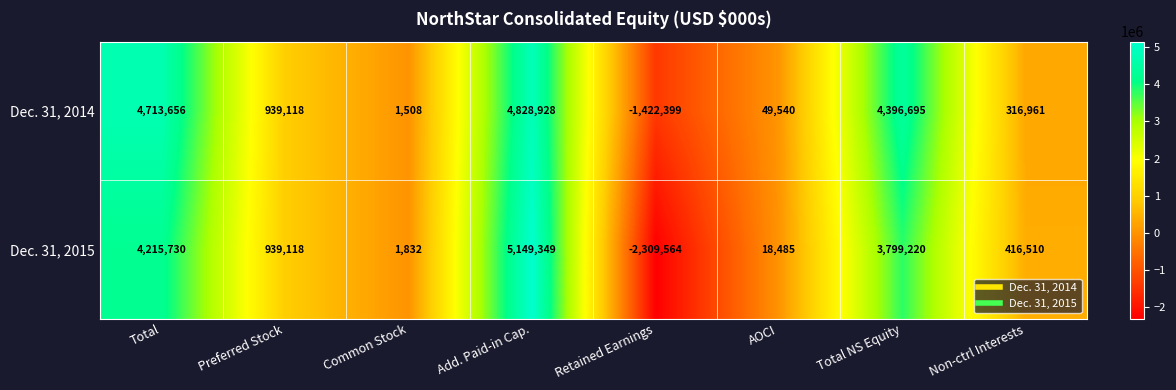

At which category is the sum across all series the highest?

Add. Paid-in Cap.